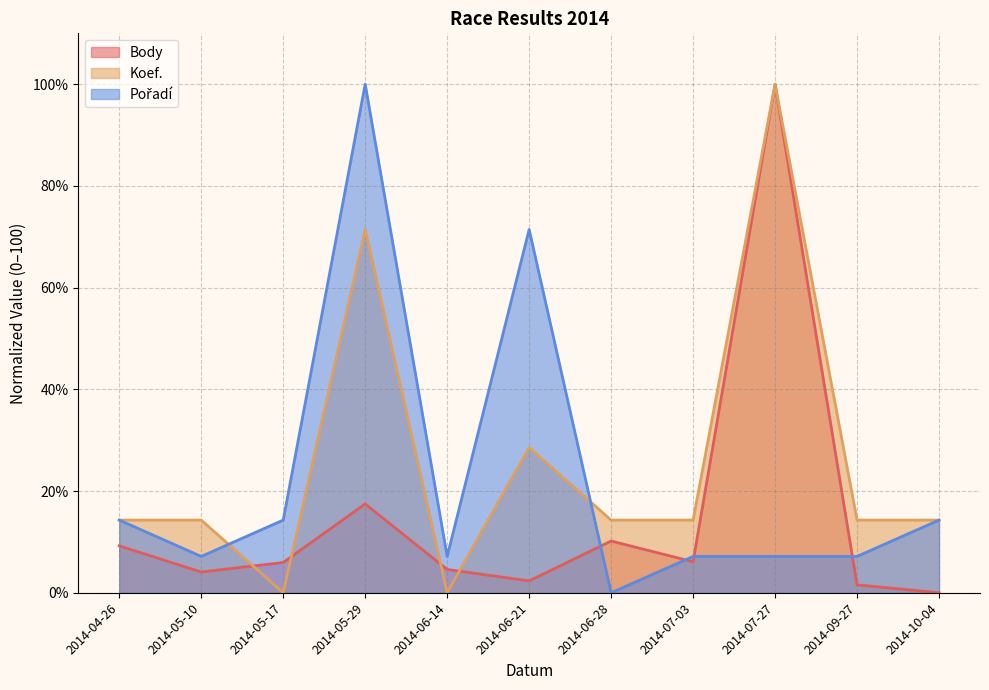

What are all the series names shown in the legend?

Body, Koef., Pořadí